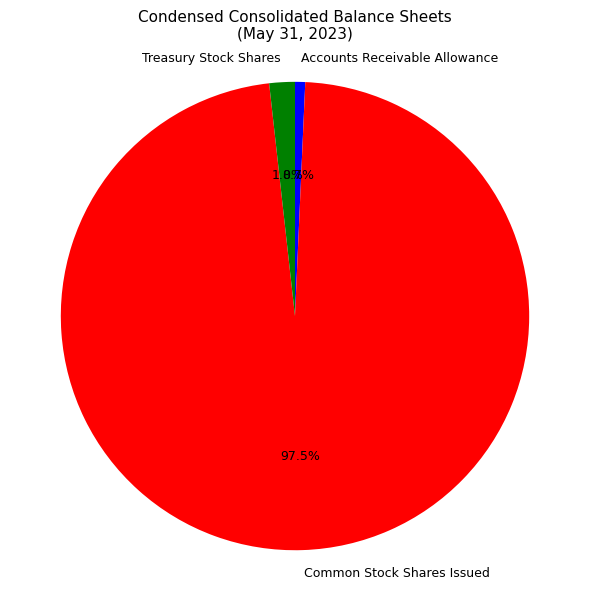

Is it true that Treasury Stock Shares is 2% of the pie?

True